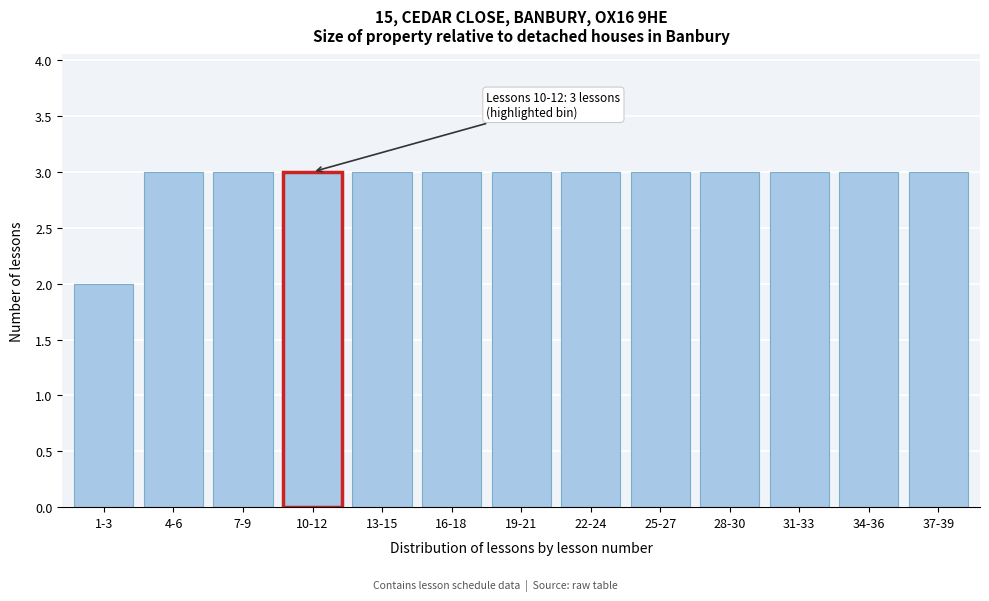

Reading left to right, extract all data points from this chart.

1-3=2	4-6=3	7-9=3	10-12=3	13-15=3	16-18=3	19-21=3	22-24=3	25-27=3	28-30=3	31-33=3	34-36=3	37-39=3